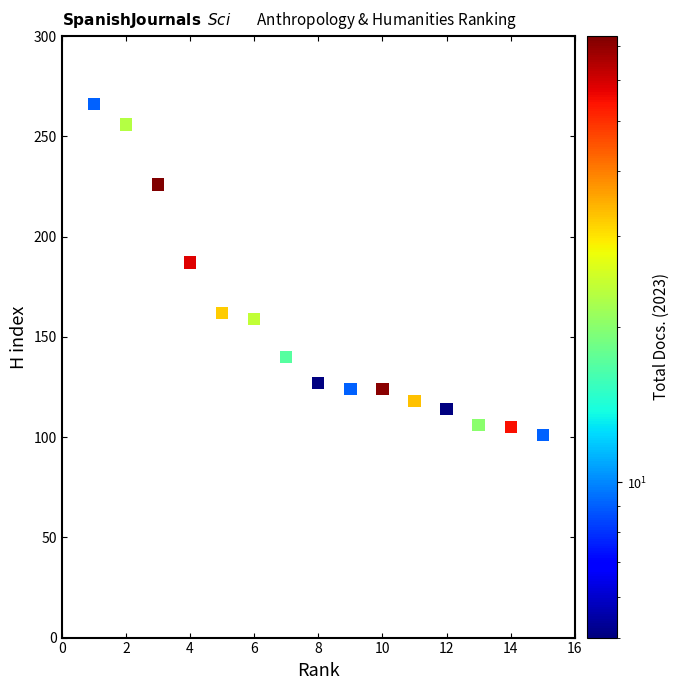

What Y value in the scatter plot is closest to 183?

187